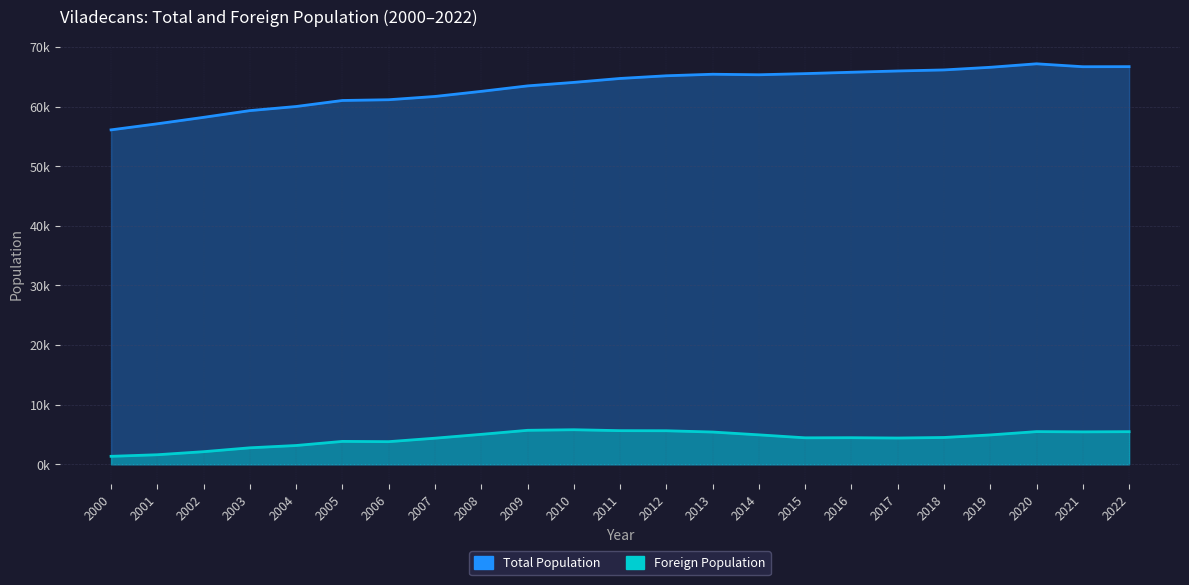

How many values in the Foreign Population series exceed 4500?

11